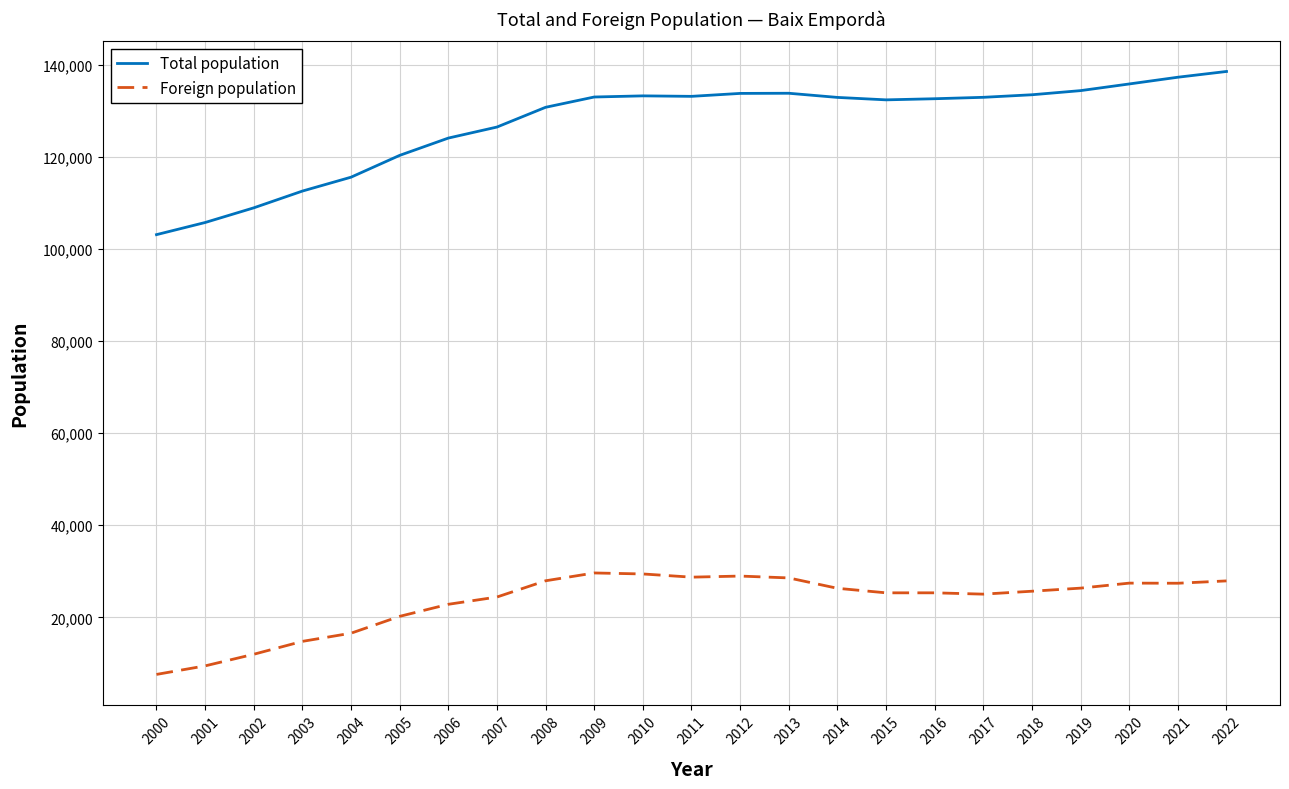

Is this an area chart (filled region under the line)?

No